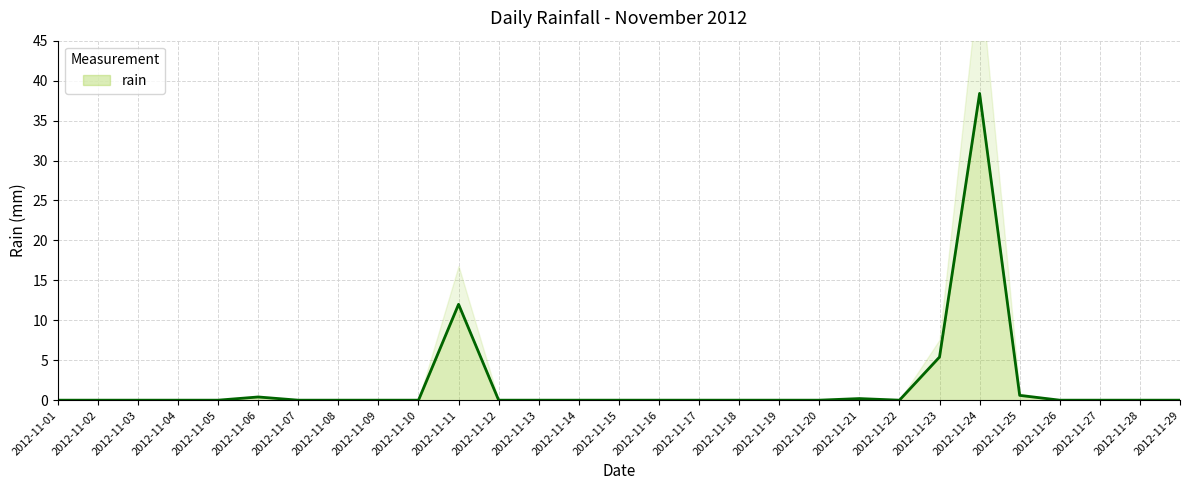

What is the difference between the maximum and minimum values?

38.4